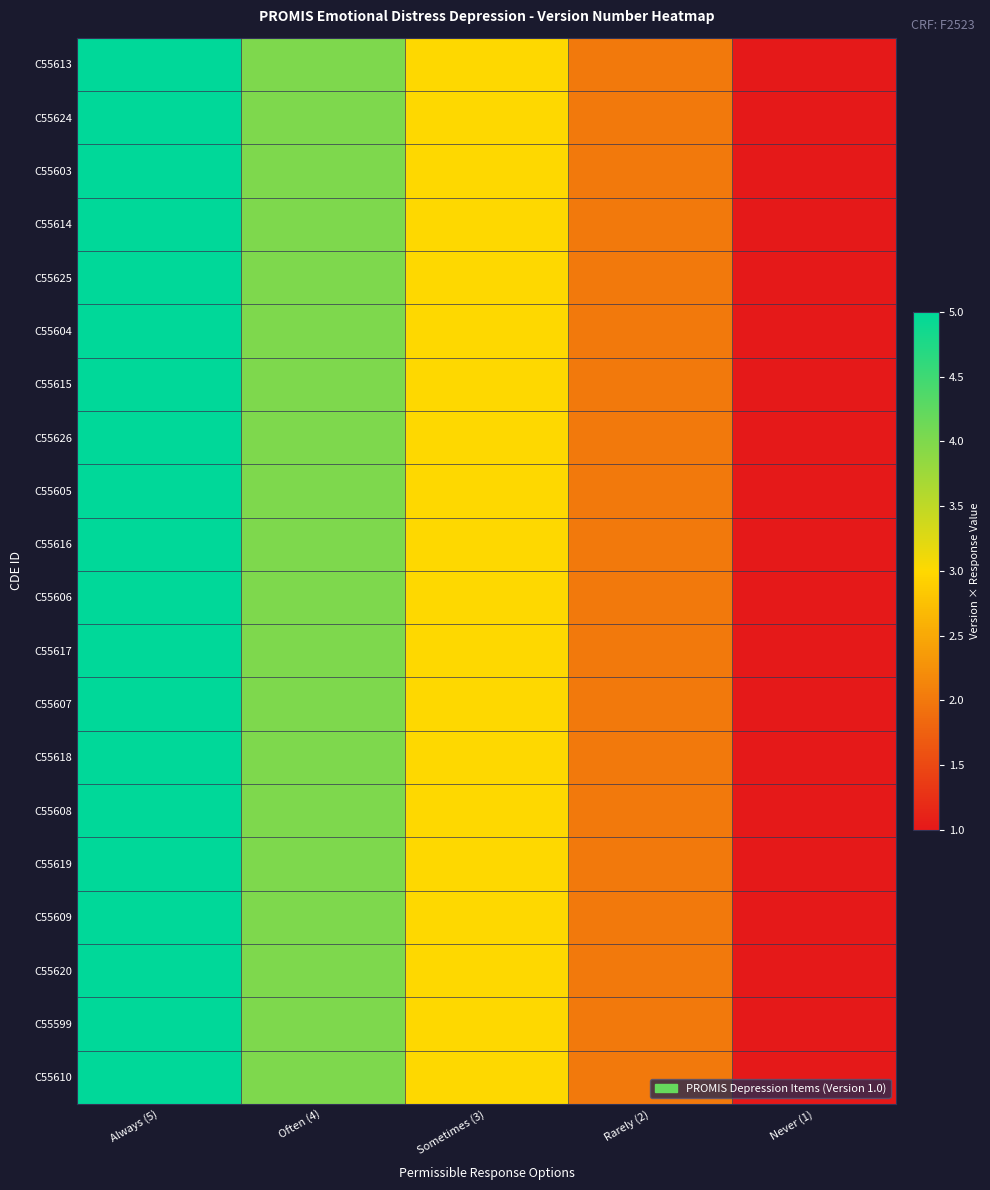

Which series has the largest range (max minus min)?

C55613